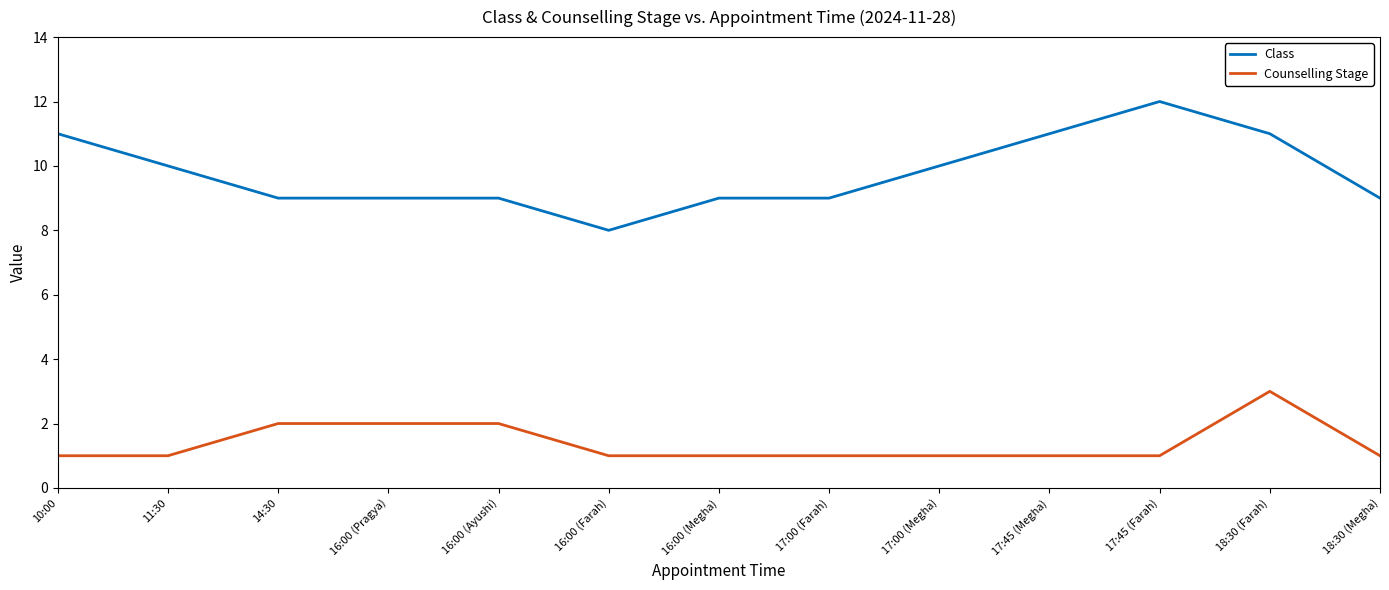

Rank the series by their maximum value, from lowest to highest.

Counselling Stage, Class